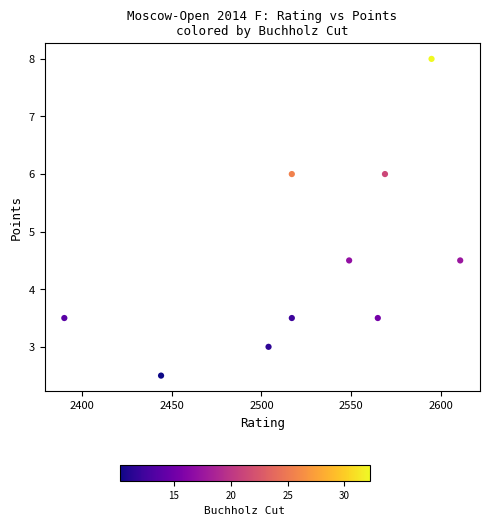

What is the average Y value?

4.5